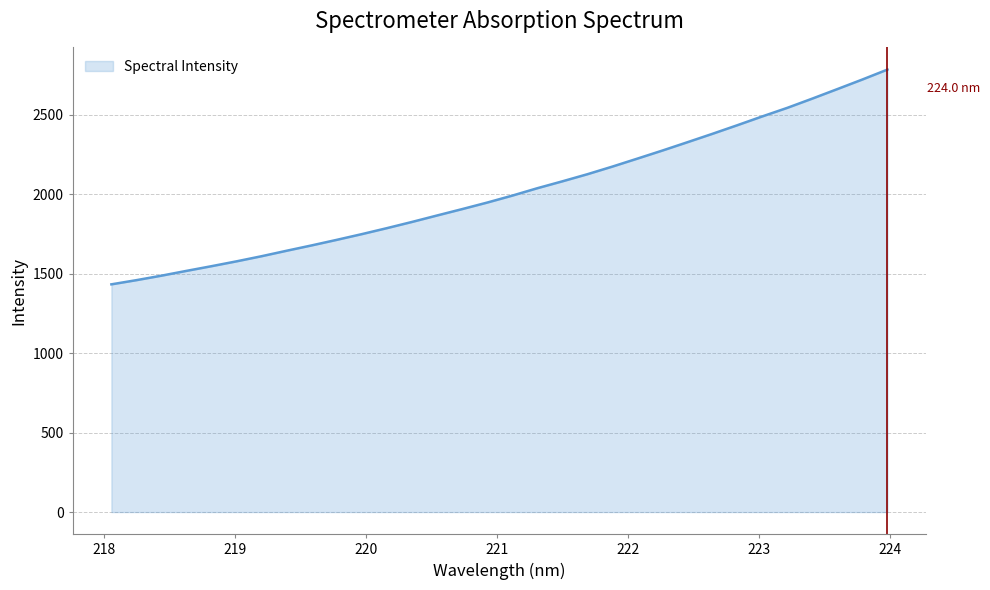

What is the difference between the maximum and minimum values?

1352.1